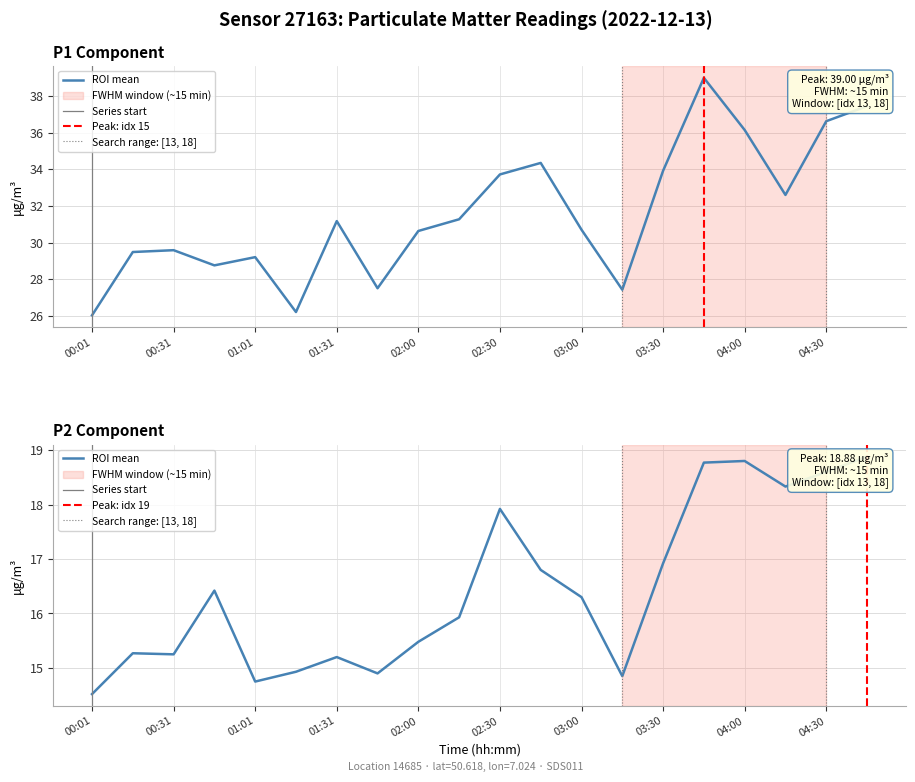

Is it true that P1 equals 15.8 at 03:30?

False